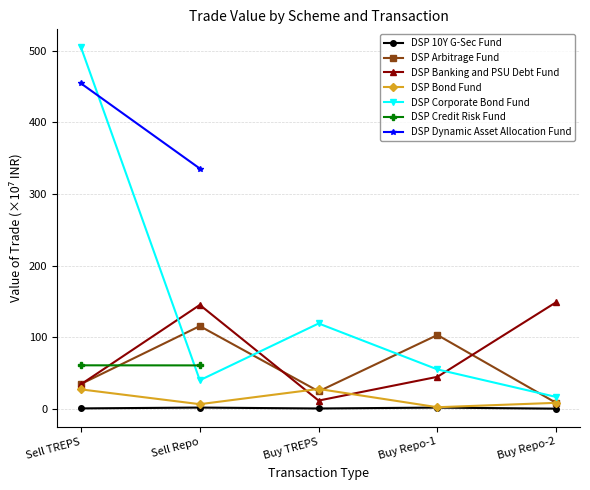

How many interior local peaks does the DSP Bond Fund series have?

1